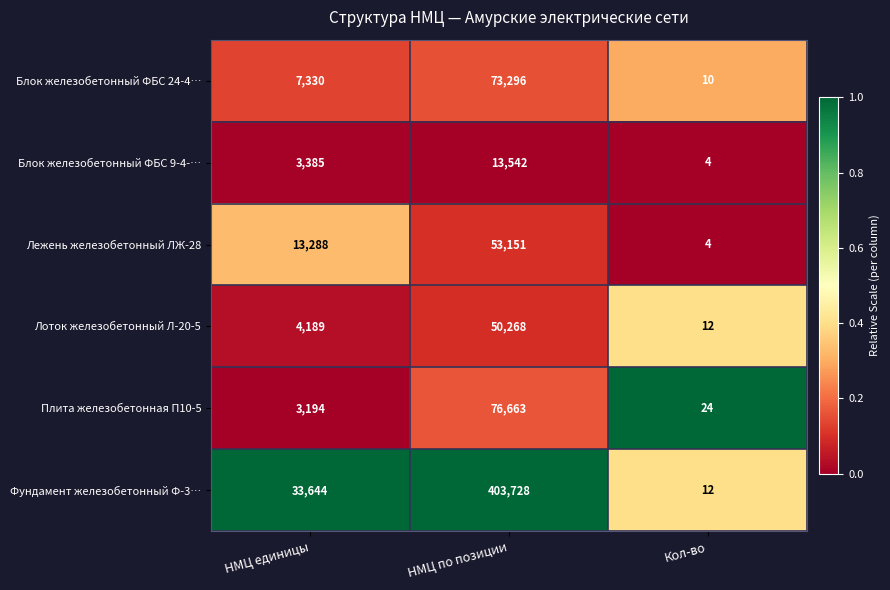

Count the Блок железобетонный ФБС 9-4-… values in the range 4 to 13542.

3